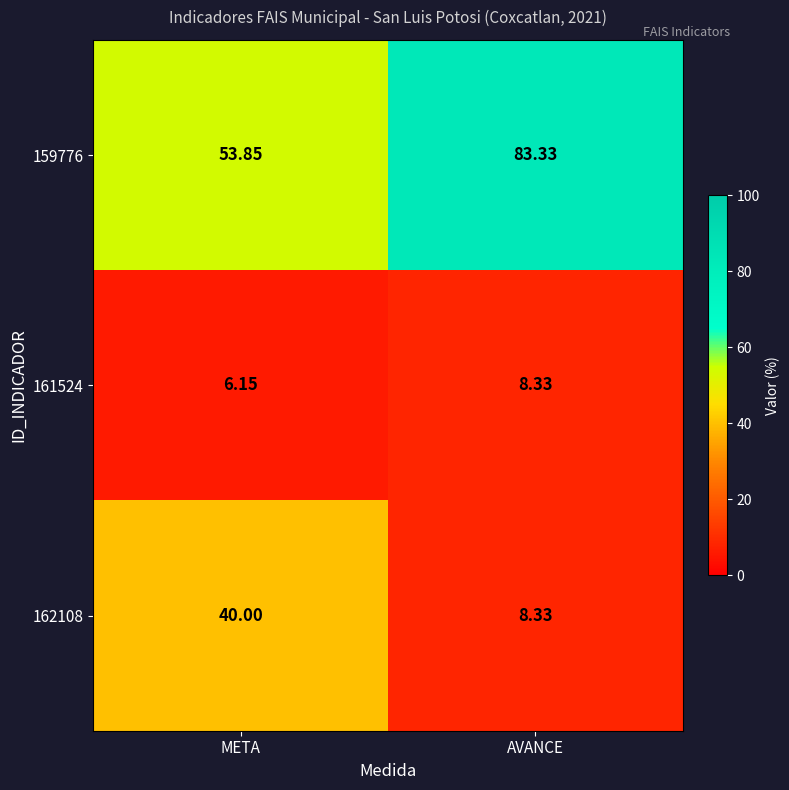

At how many categories does at least one series exceed 56?

1